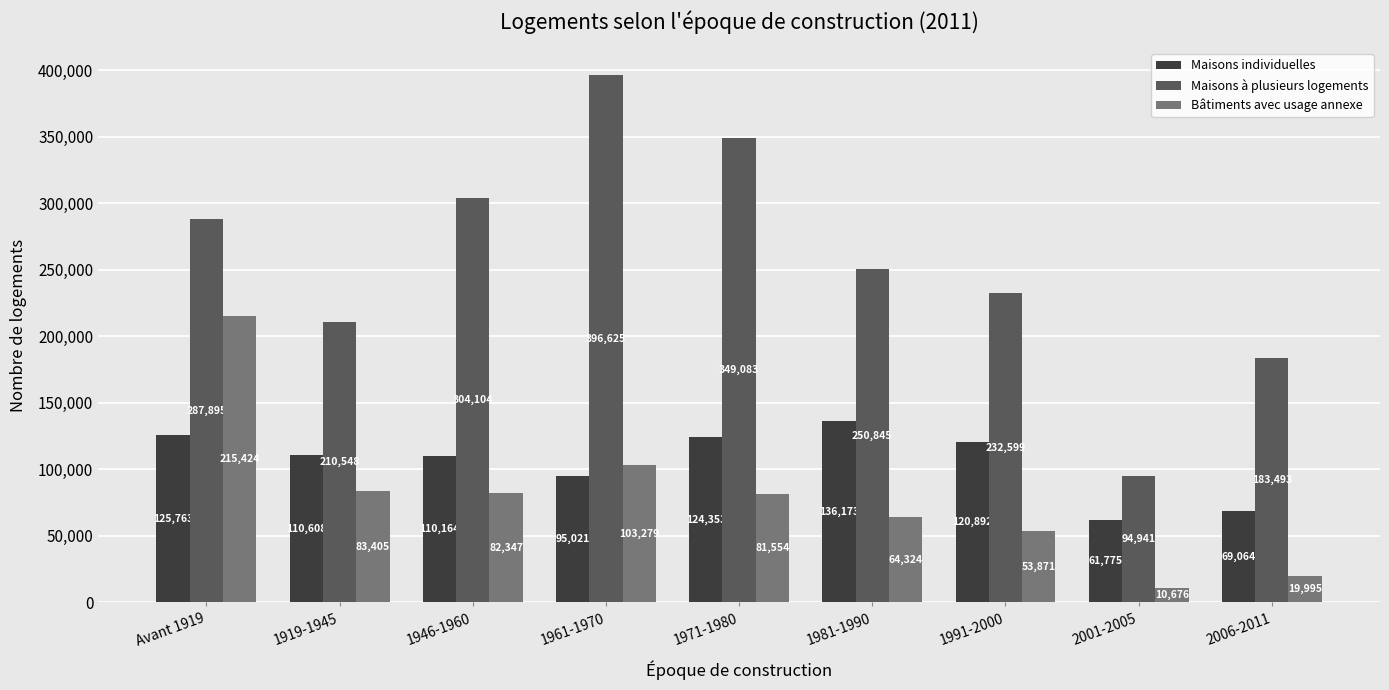

What value does the Maisons à plusieurs logements series have at Avant 1919?

287895